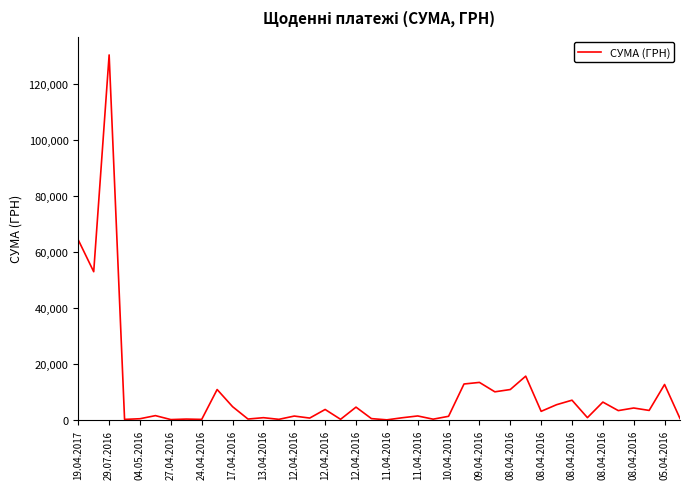

What is the difference between the maximum and minimum values?

130357.3